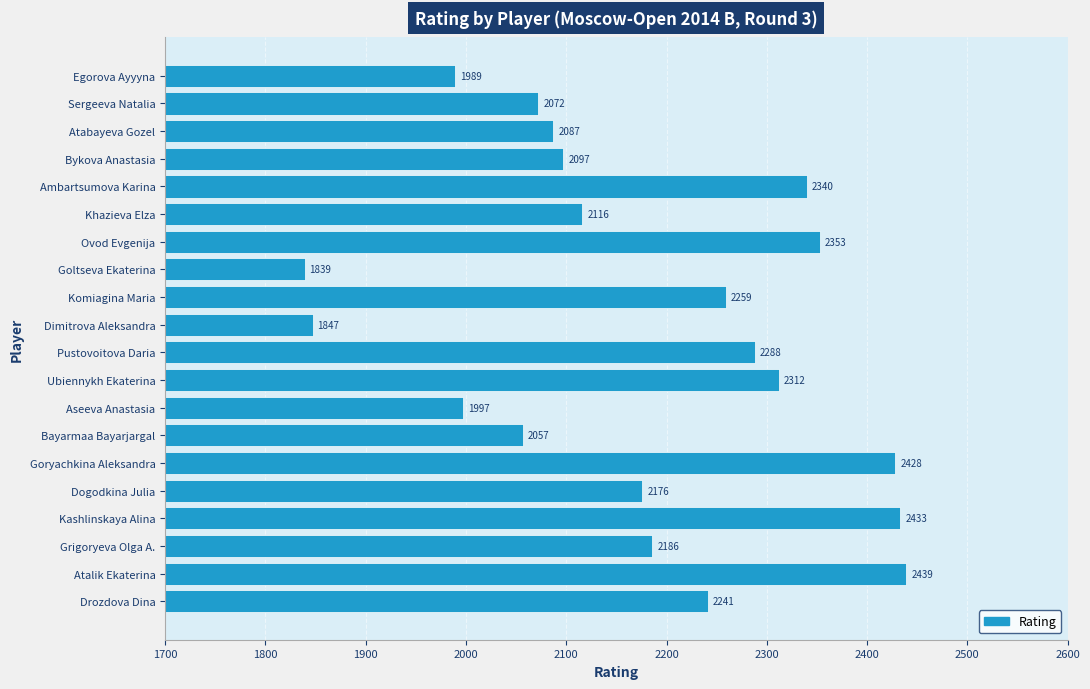

How many distinct data groups are displayed?

1